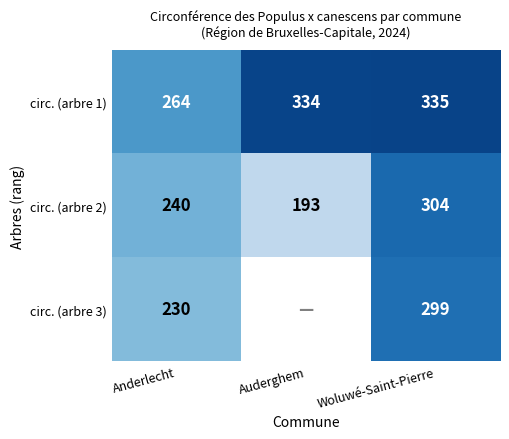

Count the number of categories in the chart.

3